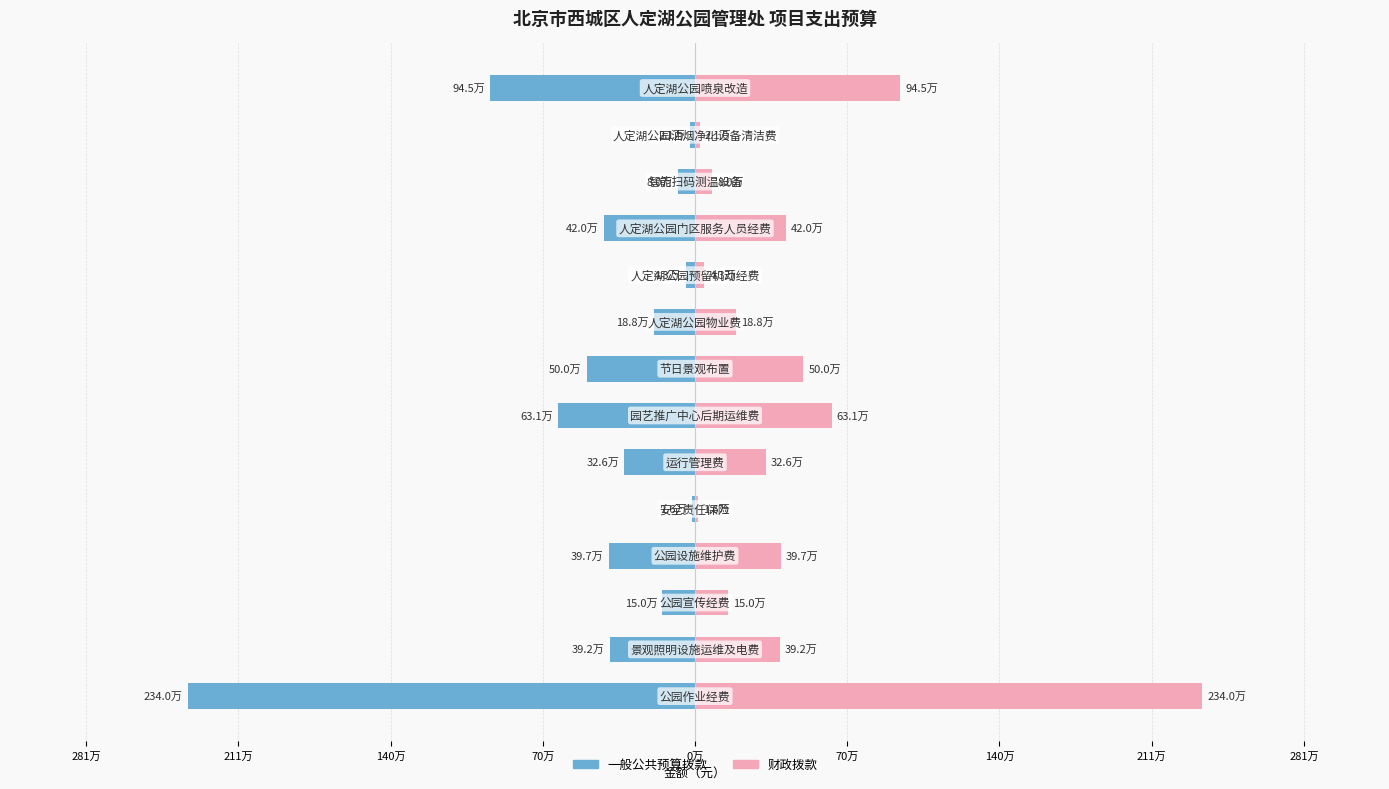

Which series has the widest spread of values?

一般公共预算拨款（元）